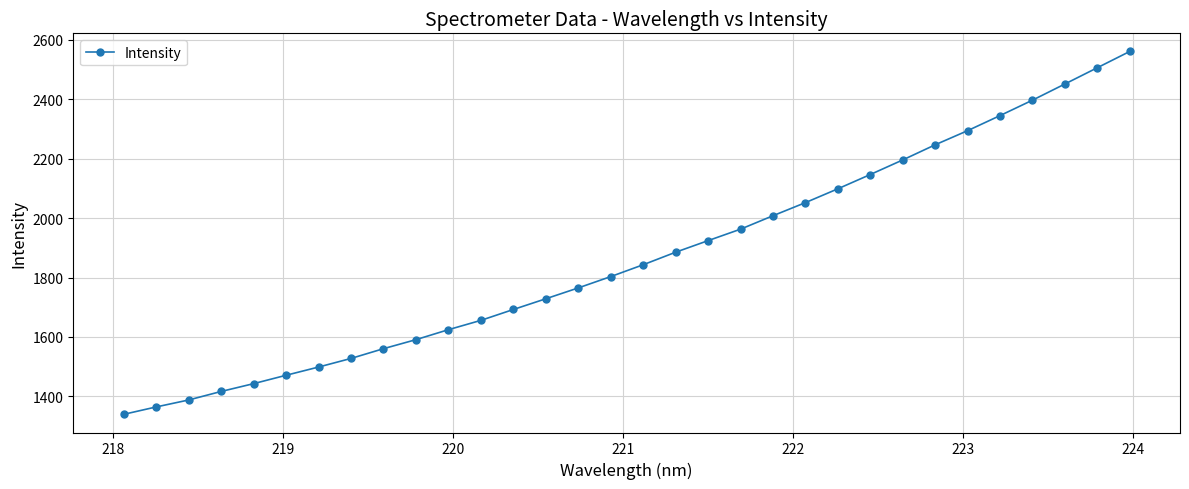

What is the value of the 8th point from the left?

1527.9